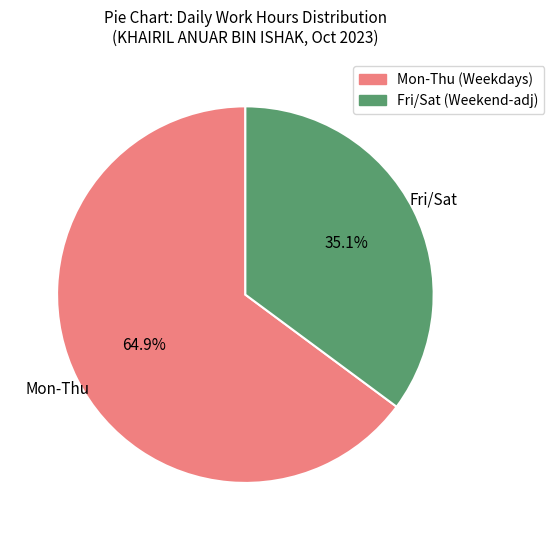

Does any single category account for the majority?

Yes